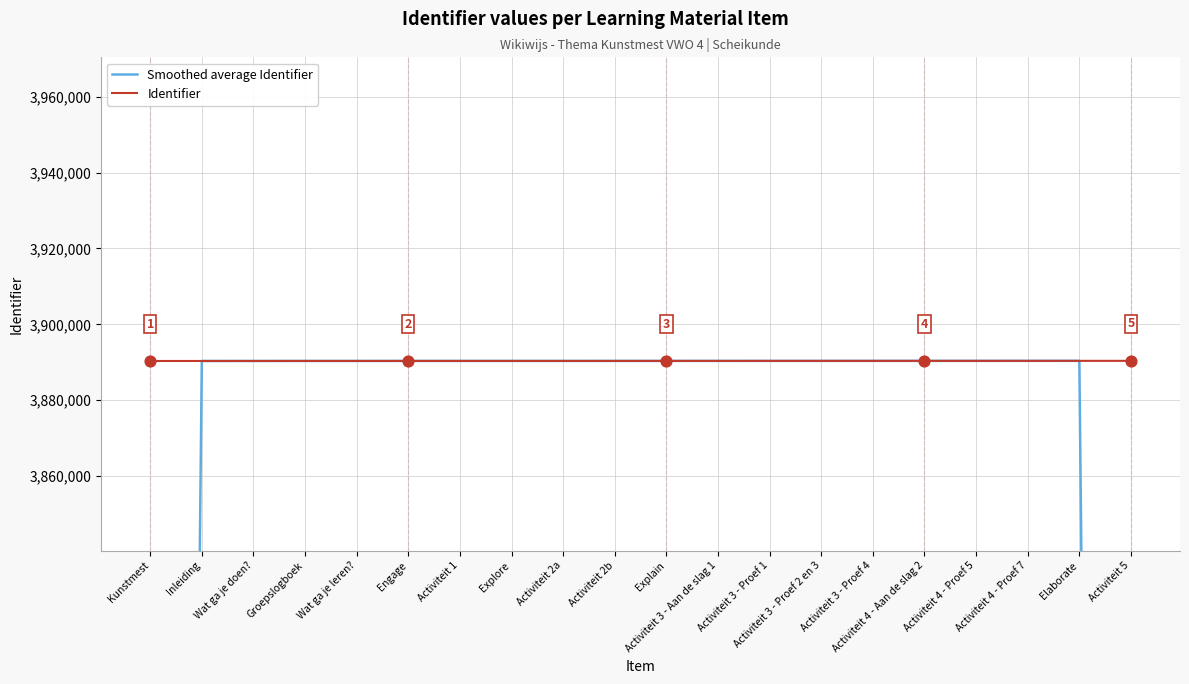

Which series contains the lowest Y value?

Smoothed average Identifier